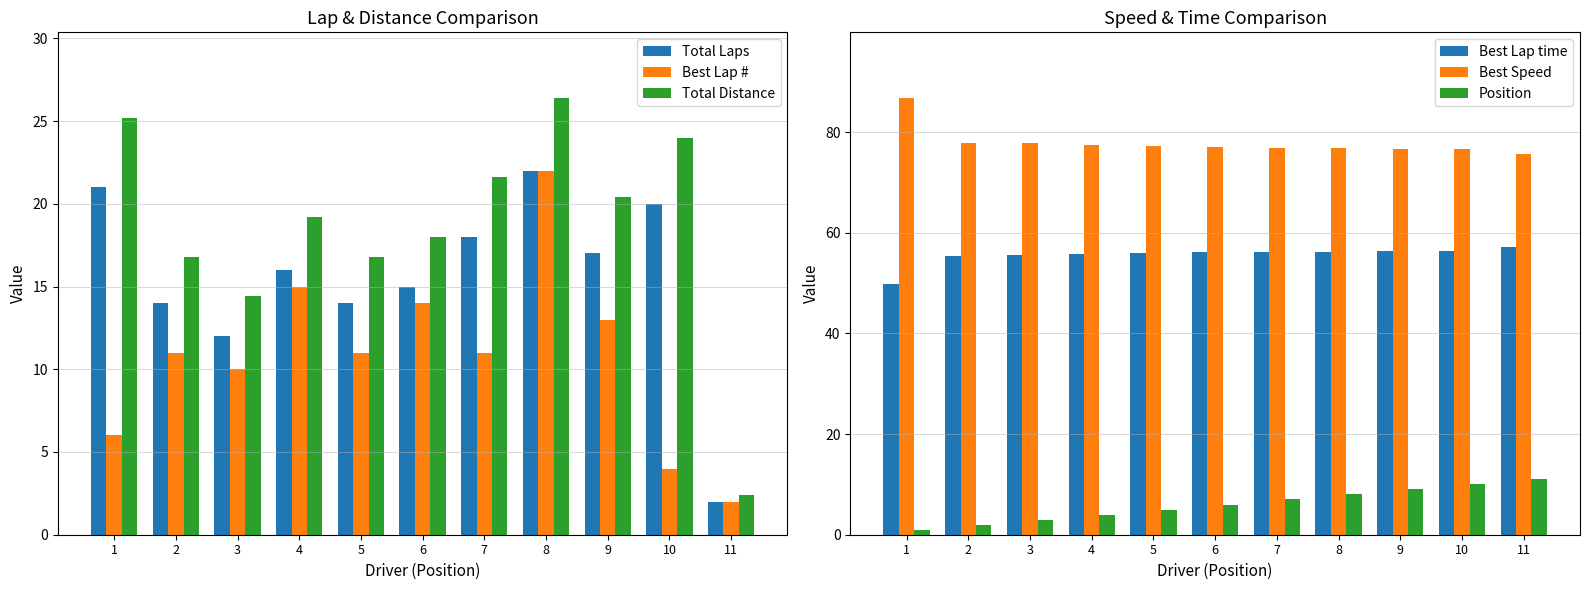

Reading left to right, list all the values displayed in this chart.

Total Laps: 21.0	14.0	12.0	16.0	14.0	15.0	18.0	22.0	17.0	20.0	2.0
Best Lap #: 6.0	11.0	10.0	15.0	11.0	14.0	11.0	22.0	13.0	4.0	2.0
Total Distance: 25.2	16.8	14.4	19.2	16.8	18.0	21.6	26.4	20.4	24.0	2.4
Best Lap time: 49.8	55.5	55.5	55.8	56.0	56.2	56.2	56.2	56.4	56.4	57.1
Best Speed: 86.8	77.9	77.8	77.5	77.1	76.9	76.9	76.8	76.6	76.6	75.7
Position: 1.0	2.0	3.0	4.0	5.0	6.0	7.0	8.0	9.0	10.0	11.0